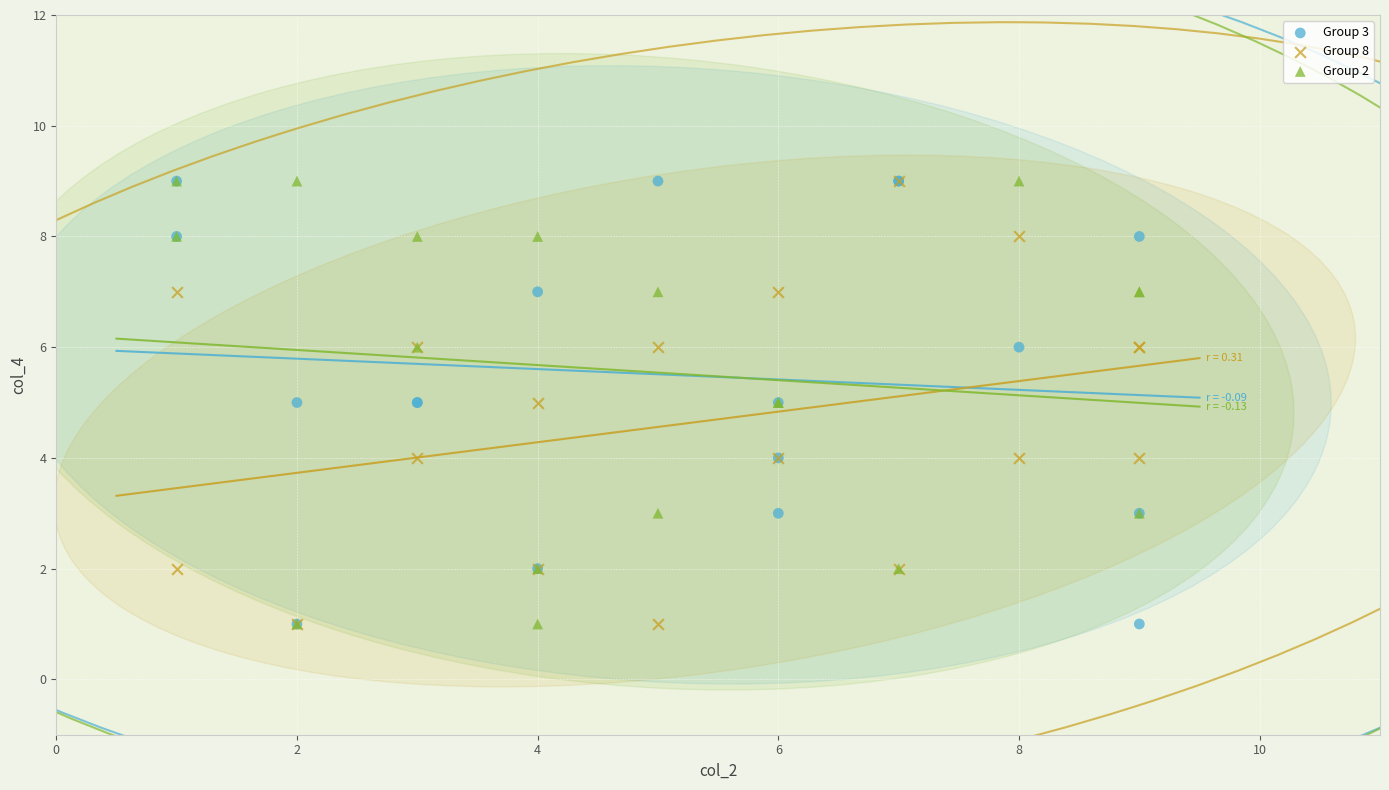

What are all the series names shown in the legend?

Group 3, Group 8, Group 2